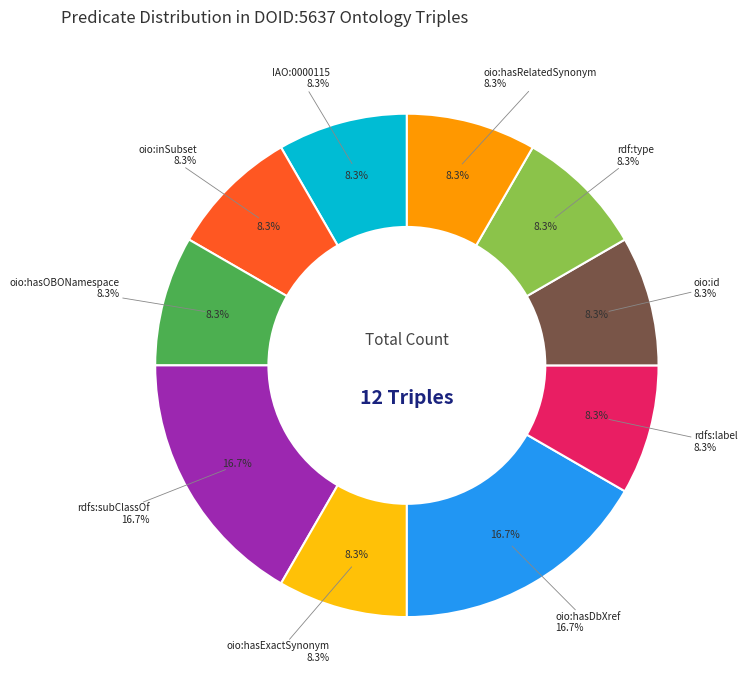

To the nearest percent, what portion does rdfs:subClassOf represent?

17%